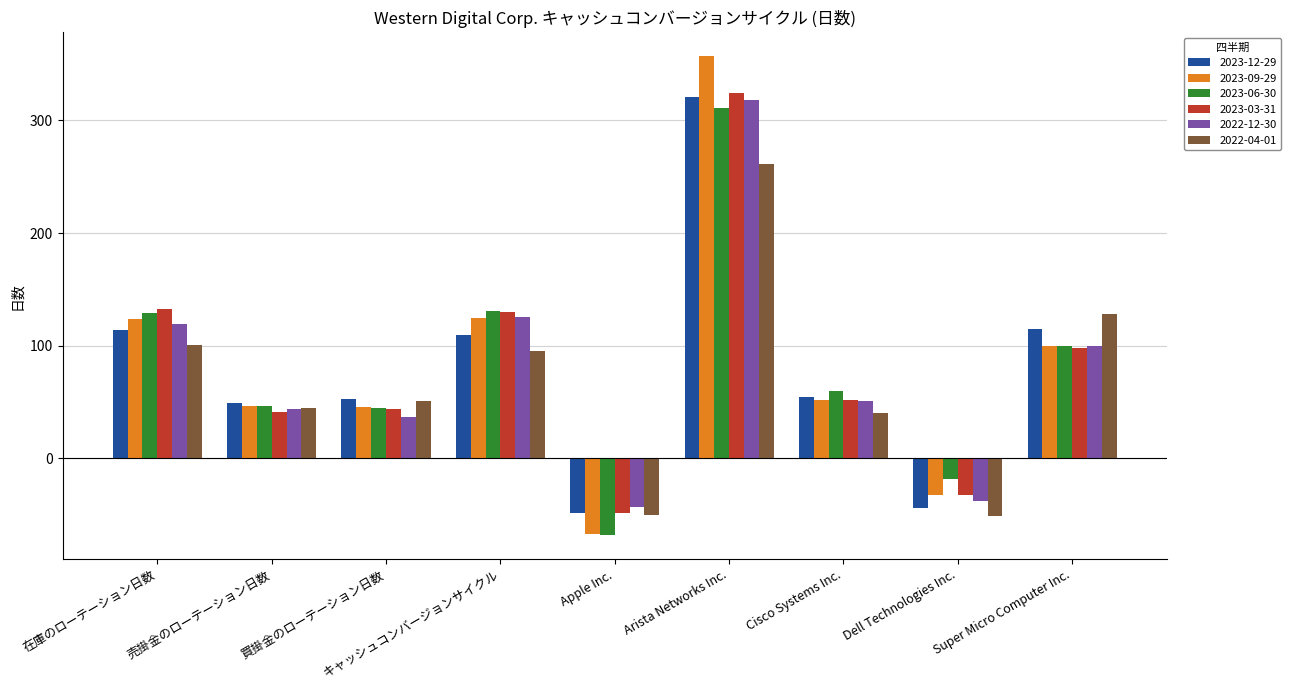

What is the label of the 4th bar from the left?

キャッシュコンバージョンサイクル